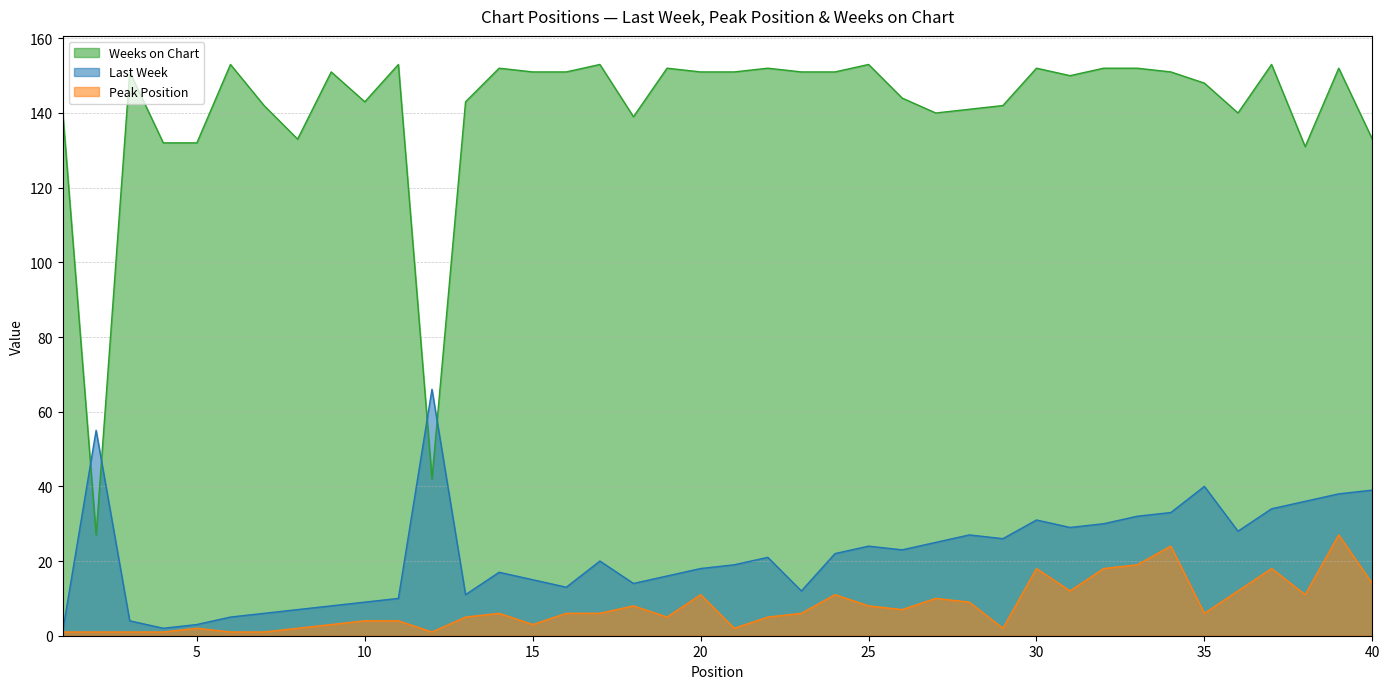

At which category is the sum across all series the highest?

39